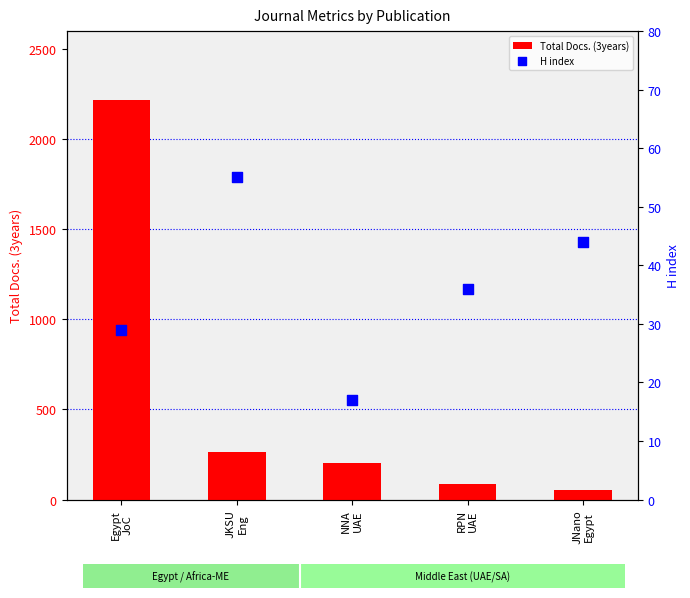

At how many categories does at least one series exceed 1091?

1